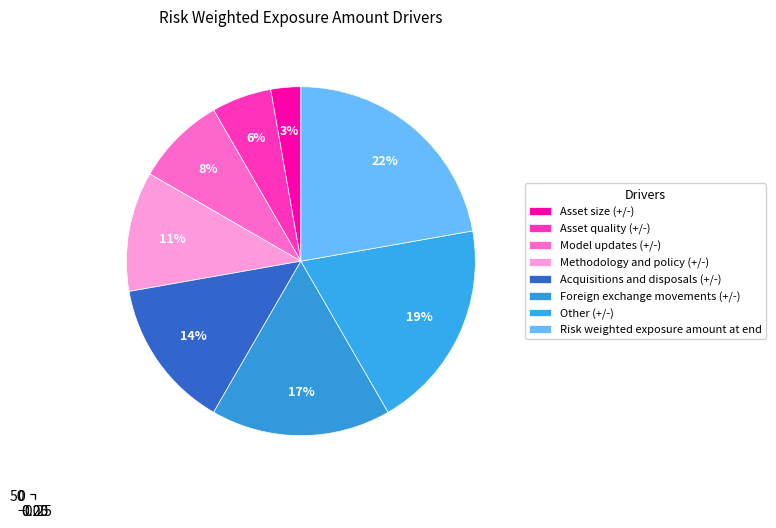

The Foreign exchange movements (+/-) slice represents 17% of the pie. True or false?

True